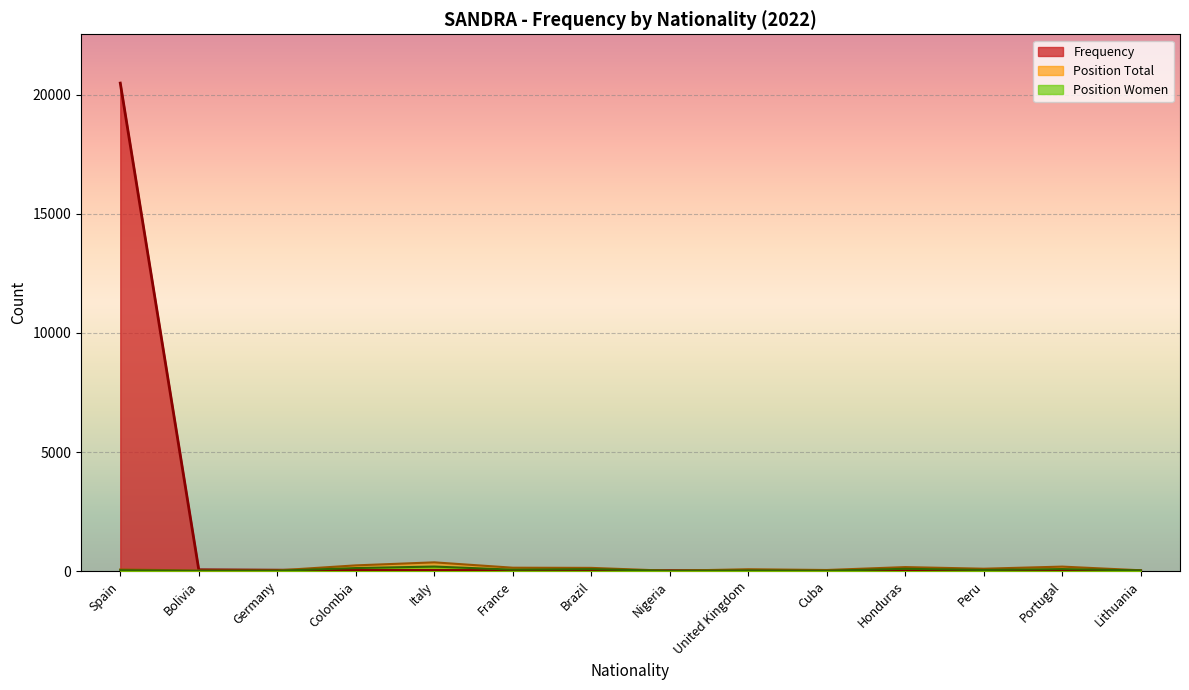

Which series ends up on top after the final intersection of Position Women and Frequency?

Position Women